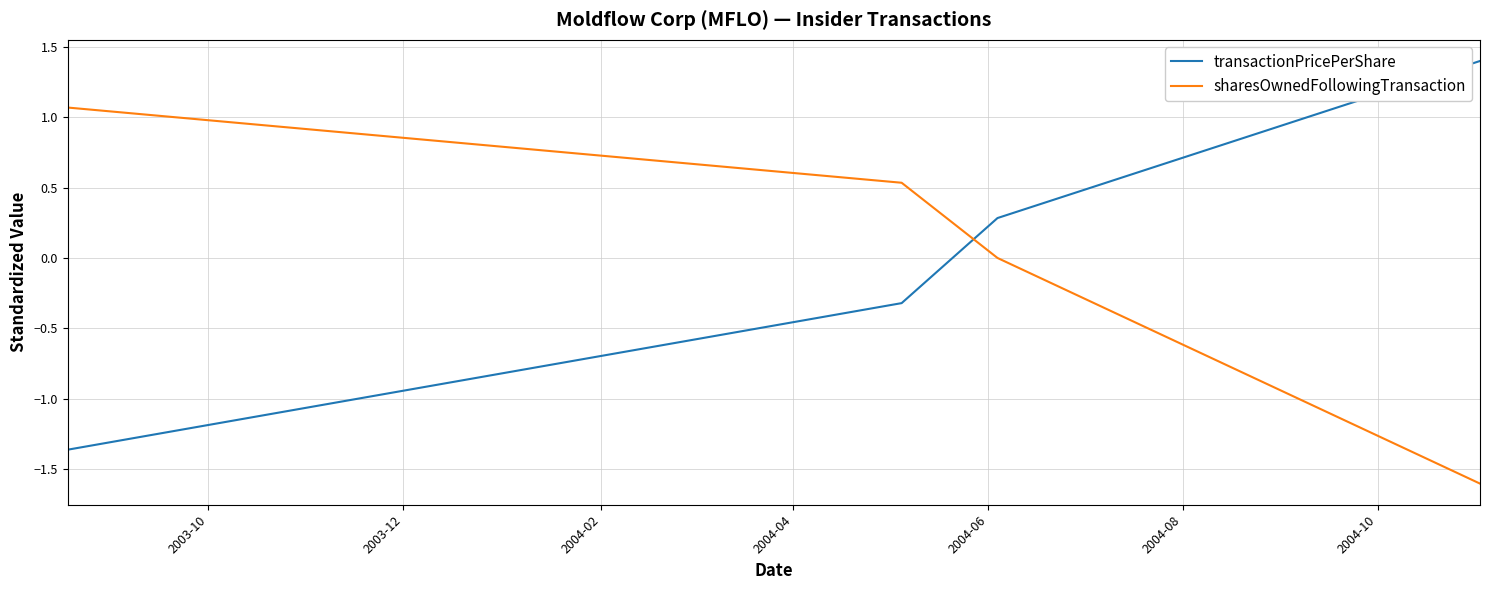

True or false: sharesOwnedFollowingTransaction has more than 0 points higher than both neighbors.

False